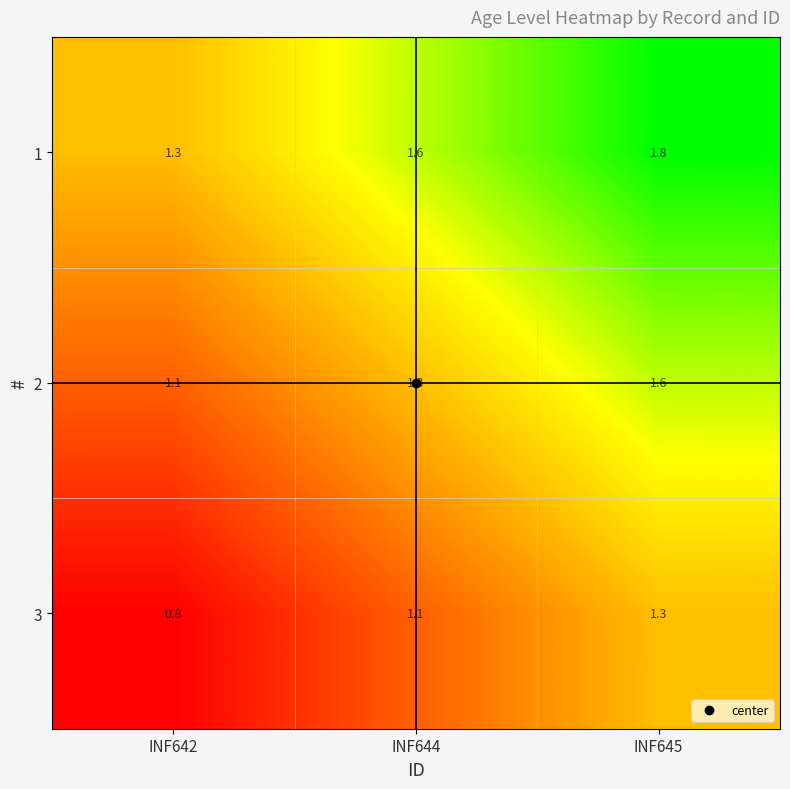

What is the sum of all 2 values?

4.0